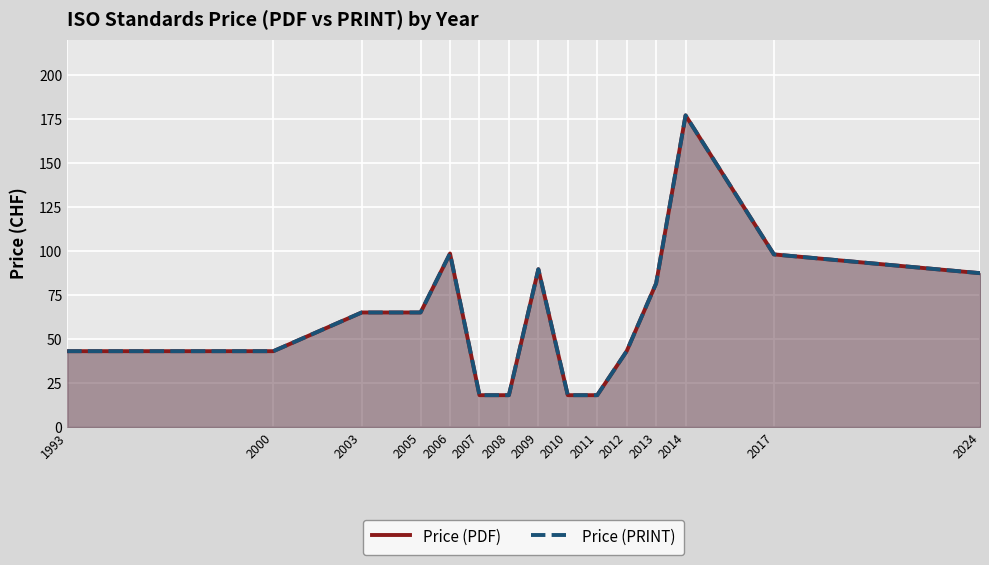

Where does the Price (PRINT) series first go above 65?

2006